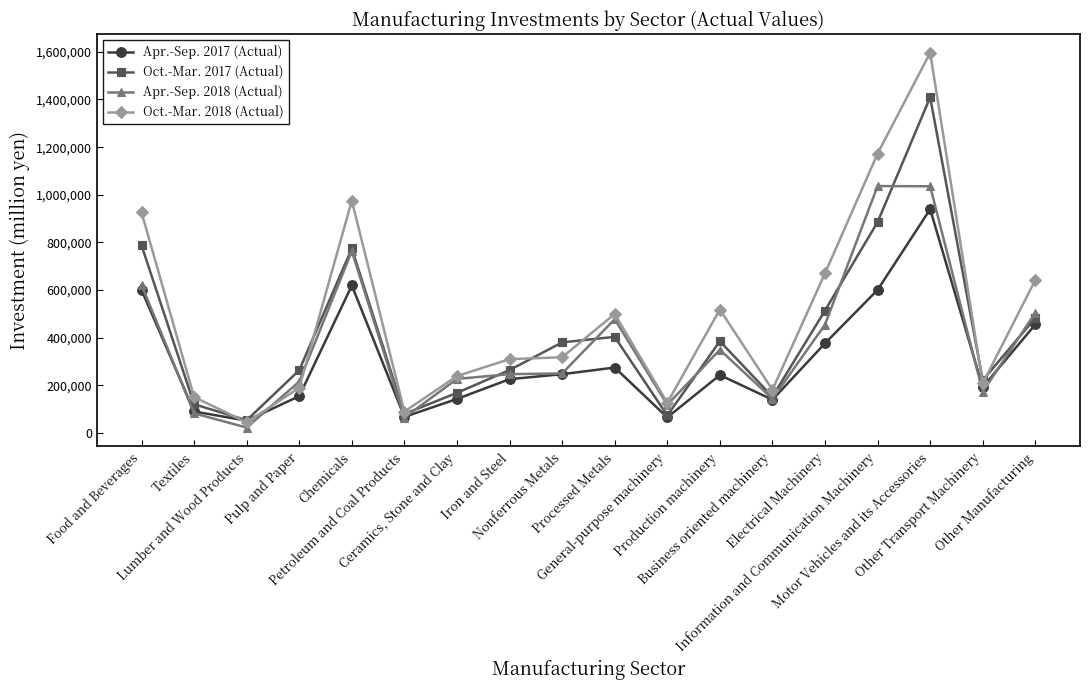

At which category is the sum across all series the highest?

Motor Vehicles and its Accessories